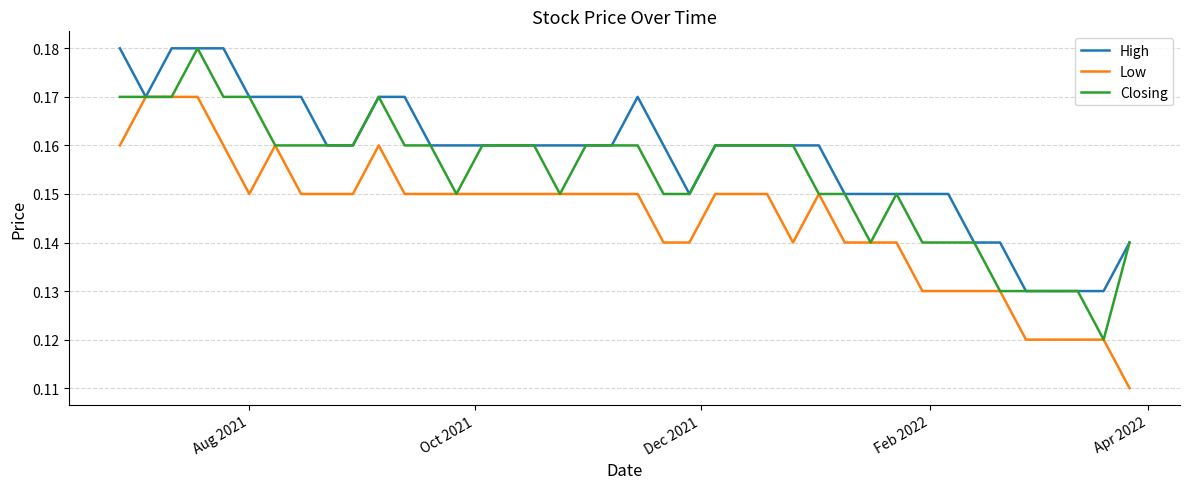

Which series has the largest total across all categories?

High